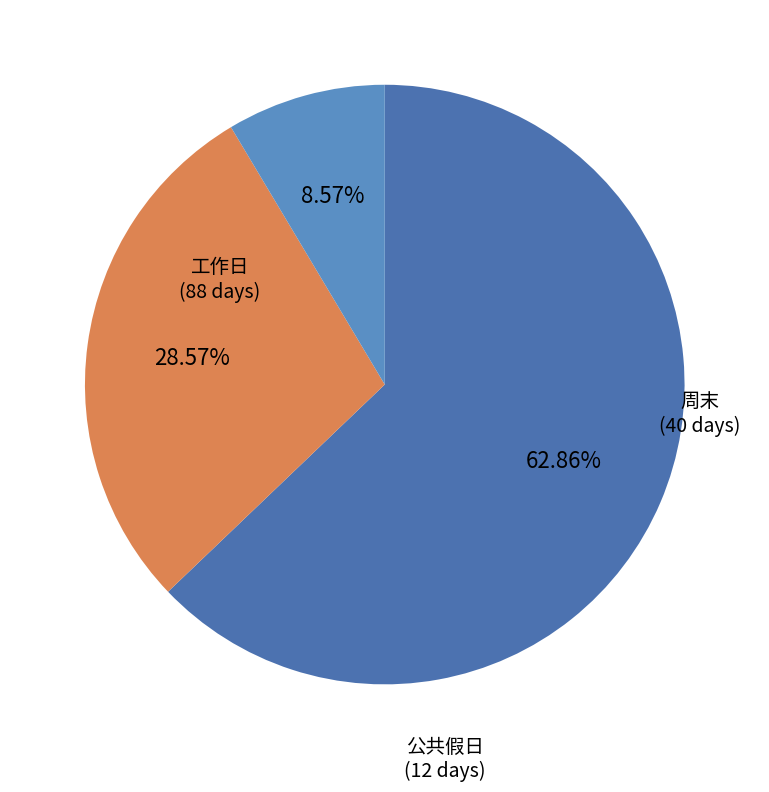

How many segments does this pie chart have?

3